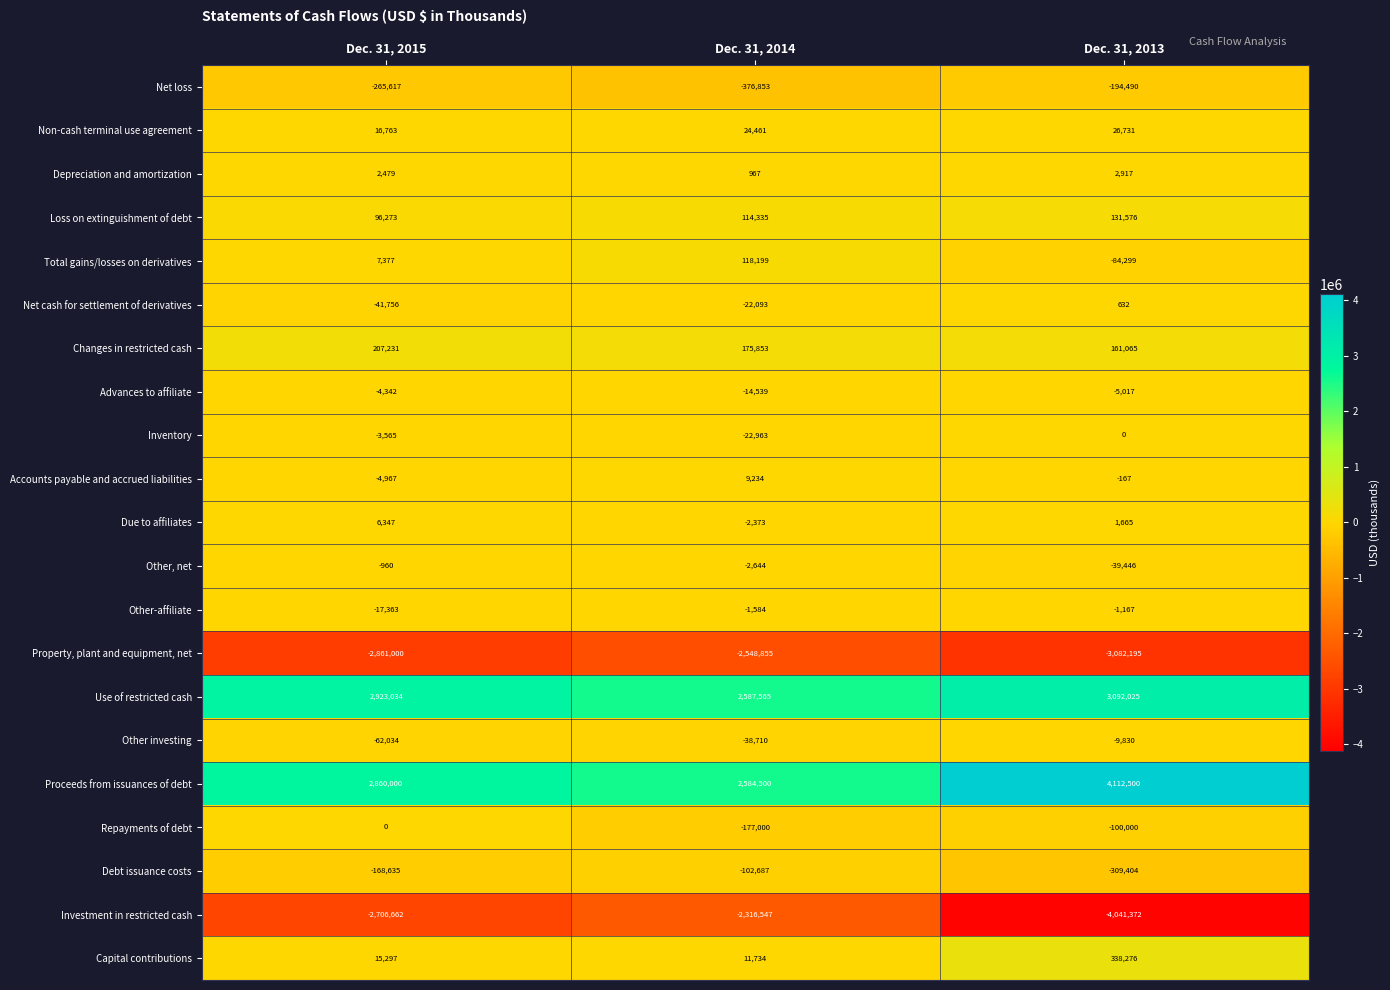

What is the approximate value of Depreciation and amortization at Dec. 31, 2015?

2479